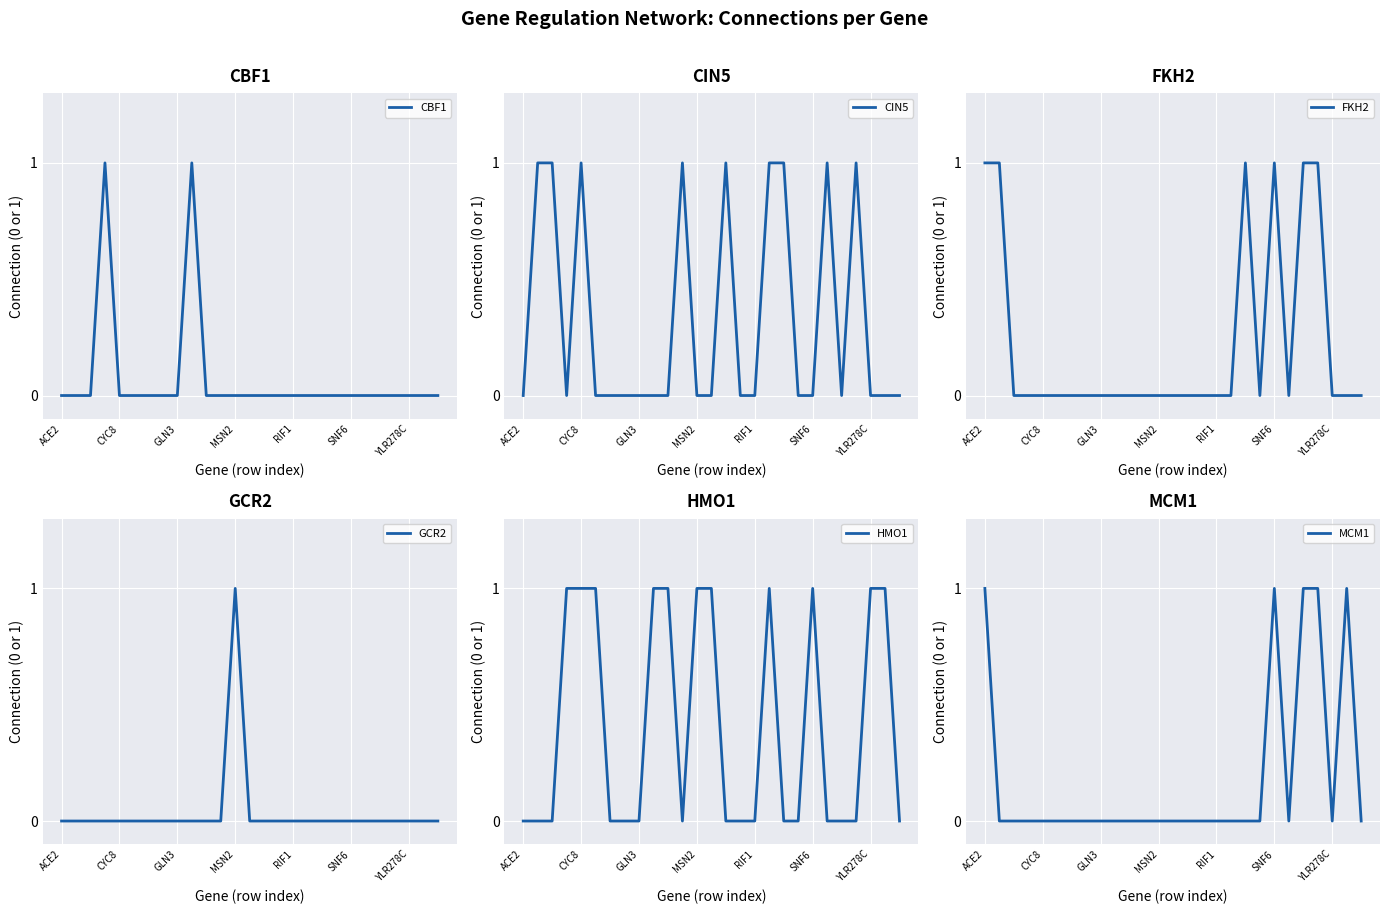

At which category does GCR2 reach its first local peak?

MSN2